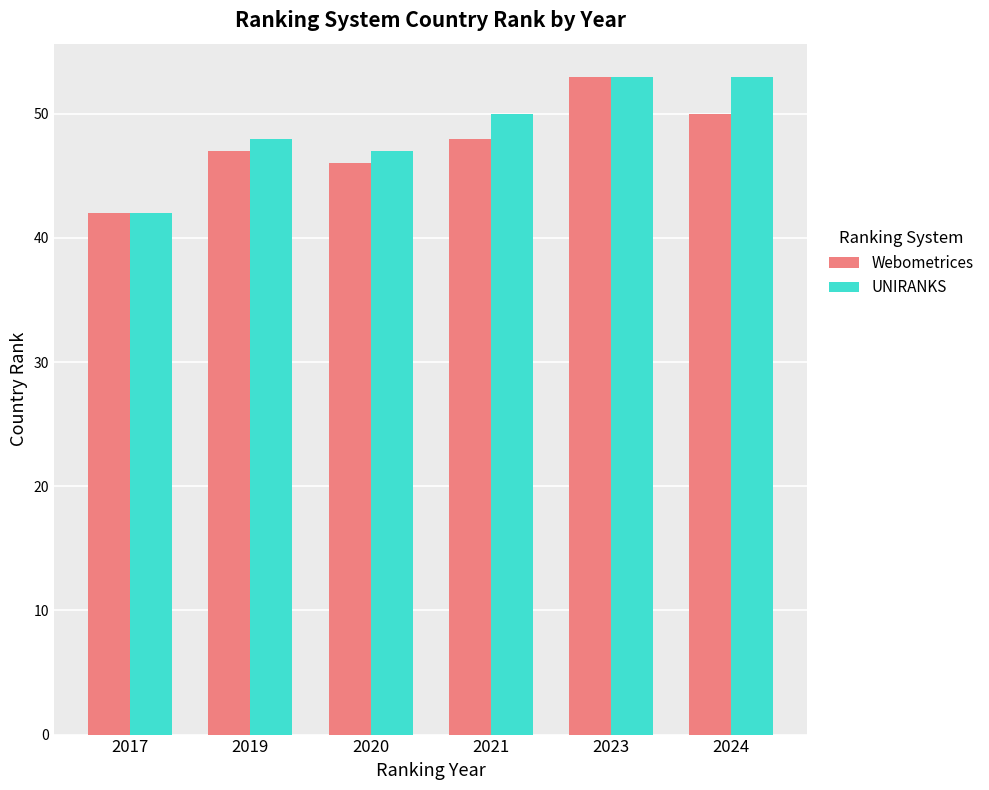

What are all the series names shown in the legend?

Webometrices, UNIRANKS